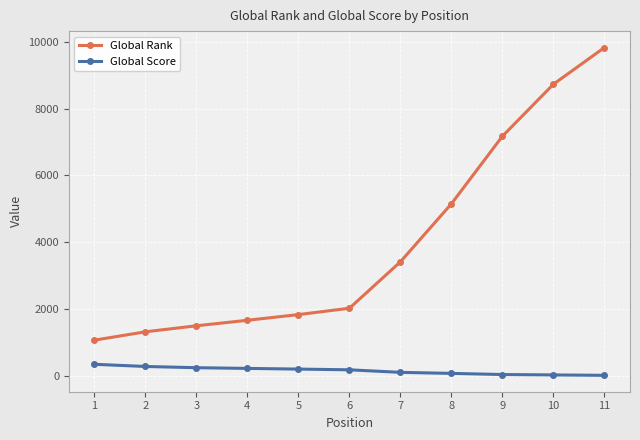

Is this an area chart (filled region under the line)?

No